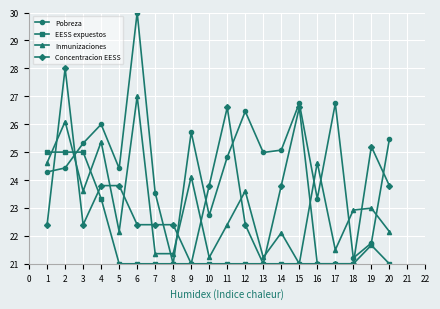

What is the difference between the maximum and minimum values in the Concentracion EESS series?

7.0